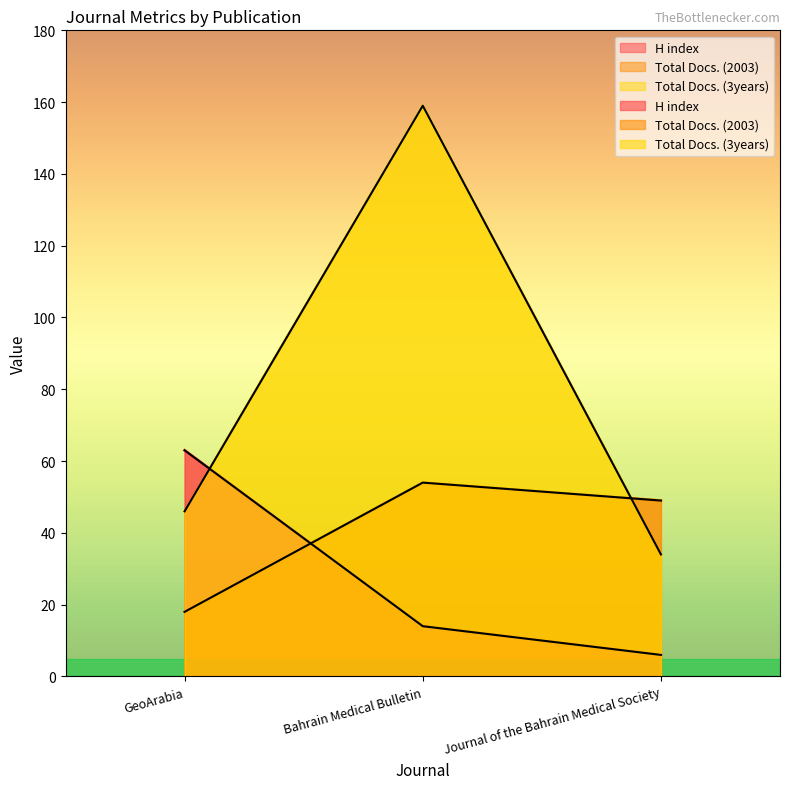

What is the average value of the Total Docs. (3years) series?

80